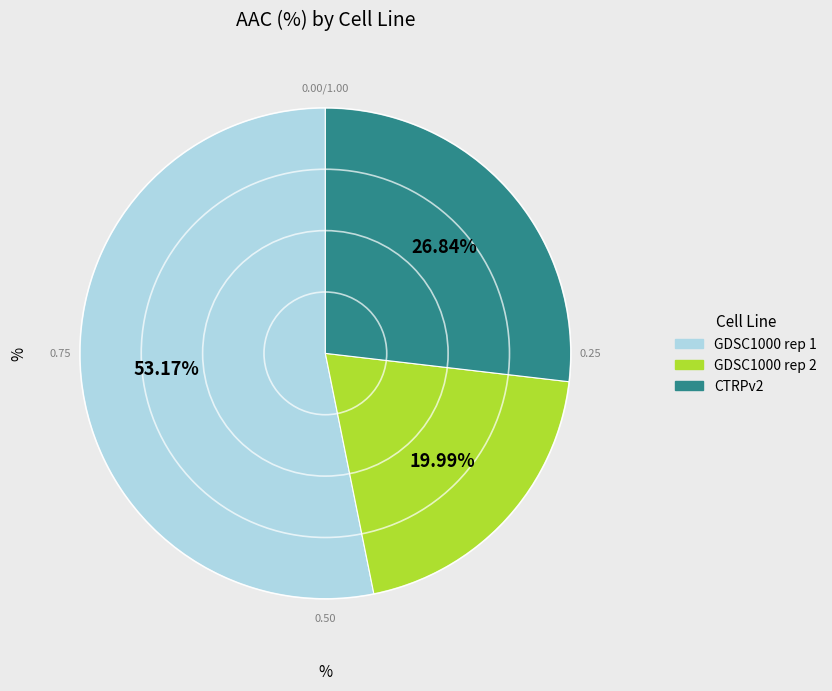

How many segments does this pie chart have?

3